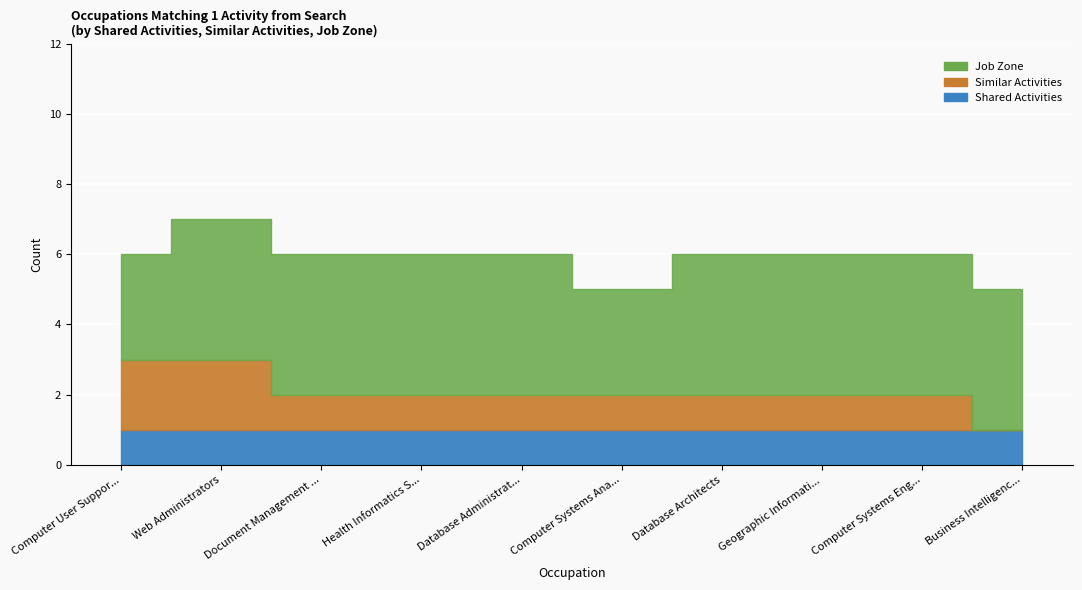

Which label corresponds to the smallest value in the chart?

Business Intelligence Analysts